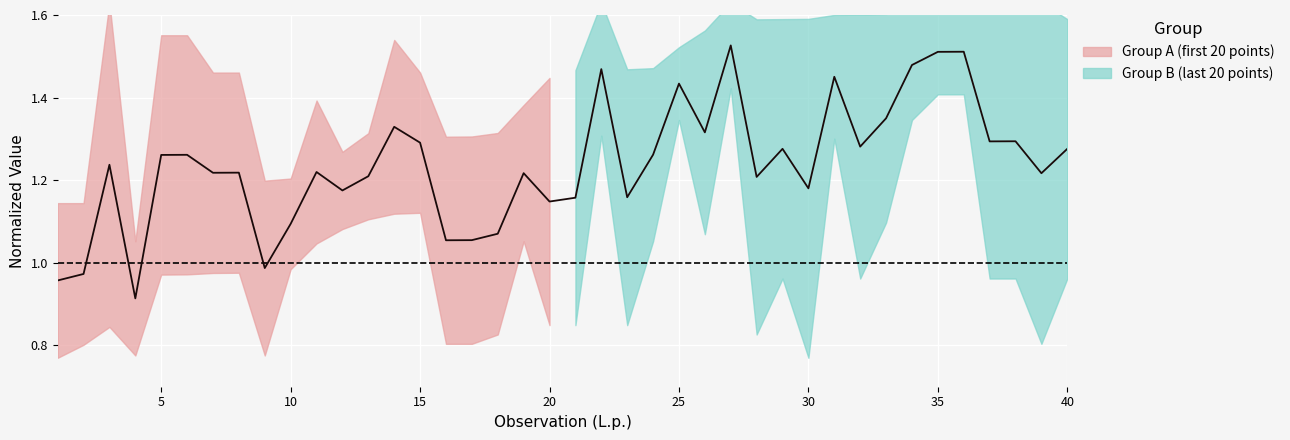

Reading right to left, transcribe all the data shown in this chart.

1.3	1.2	1.3	1.3	1.5	1.5	1.5	1.3	1.3	1.5	1.2	1.3	1.2	1.5	1.3	1.4	1.3	1.2	1.5	1.2	1.1	1.2	1.1	1.1	1.1	1.3	1.3	1.2	1.2	1.2	1.1	1.0	1.2	1.2	1.3	1.3	0.9	1.2	1.0	1.0